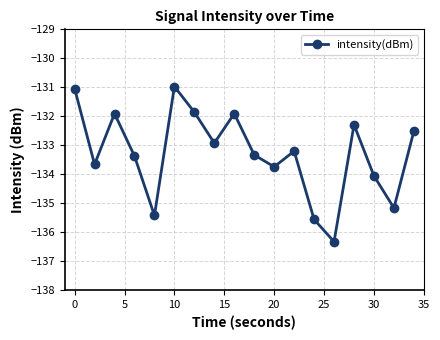

What is the value of the 4th point from the left?

-133.4